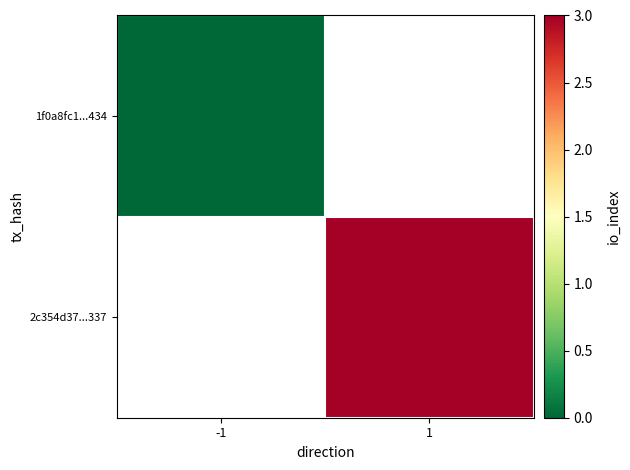

Which label corresponds to the largest value in the chart?

1